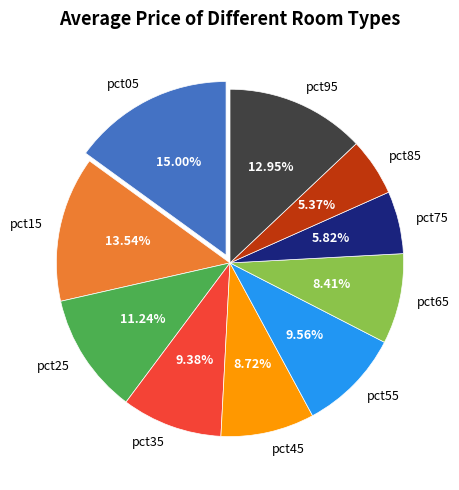

Which slice is the largest?

pct05